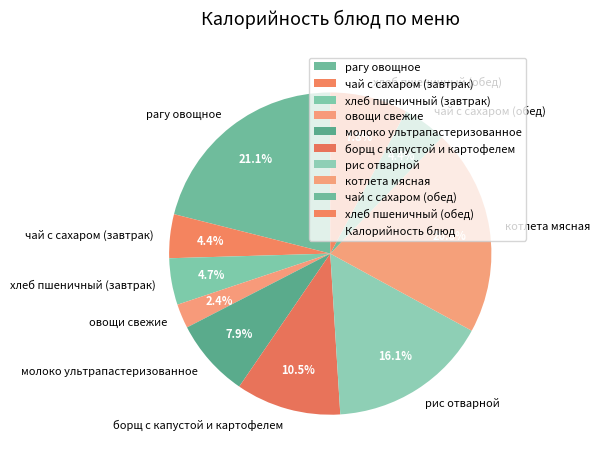

To the nearest percent, what is the combined percentage of рагу овощное and молоко ультрапастеризованное?

29%